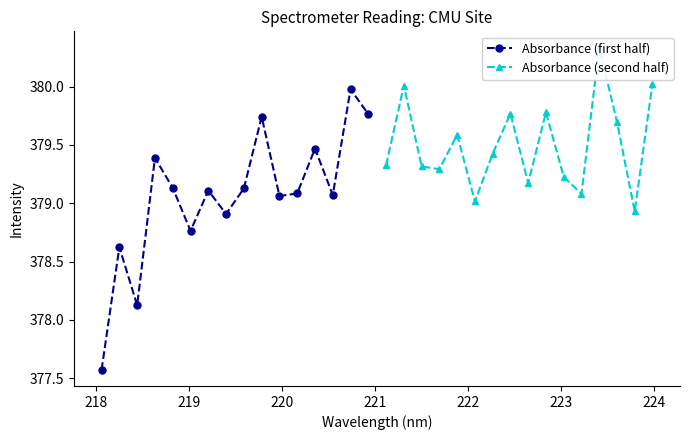

Rank the series by their maximum value, from highest to lowest.

Absorbance (second half), Absorbance (first half)